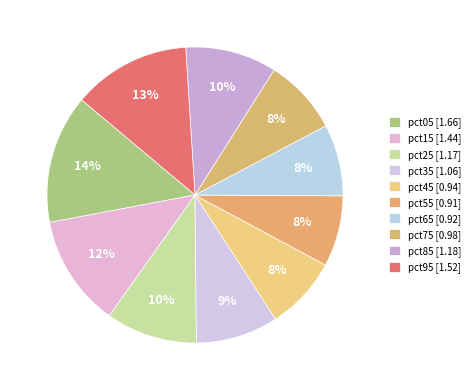

Rank the categories by value from lowest to highest.

pct55, pct65, pct45, pct75, pct35, pct25, pct85, pct15, pct95, pct05